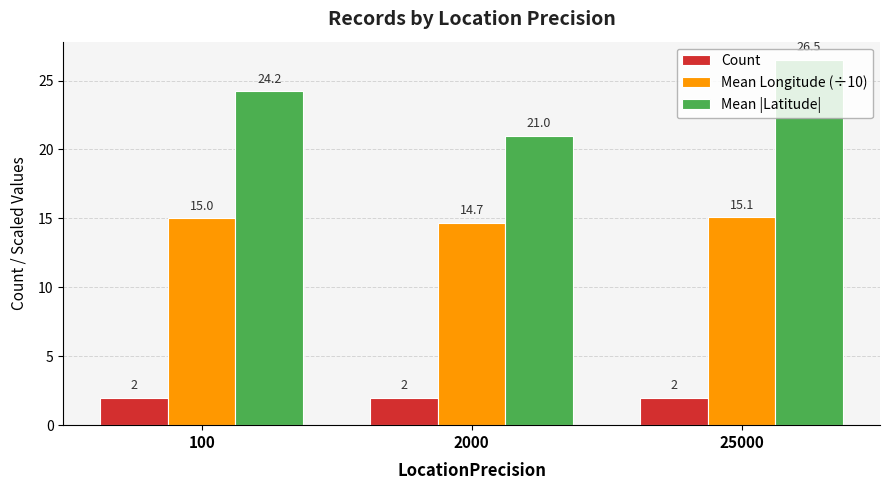

Rank the series by their maximum value, from lowest to highest.

Count, Mean Longitude (÷10), Mean |Latitude|